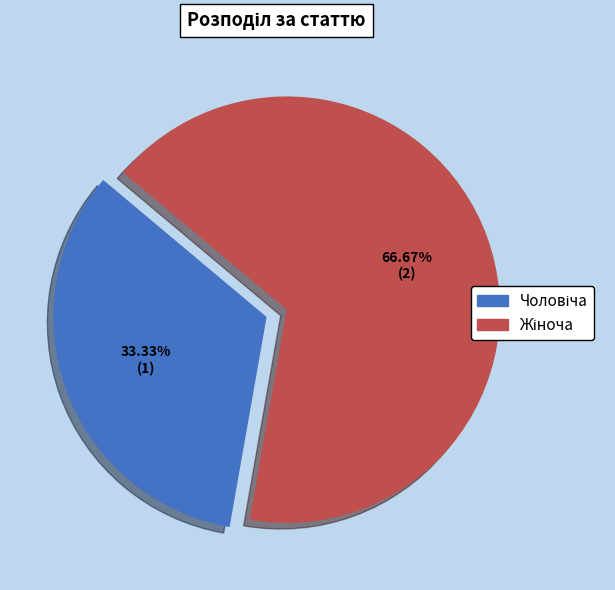

Count the number of slices in the pie.

2